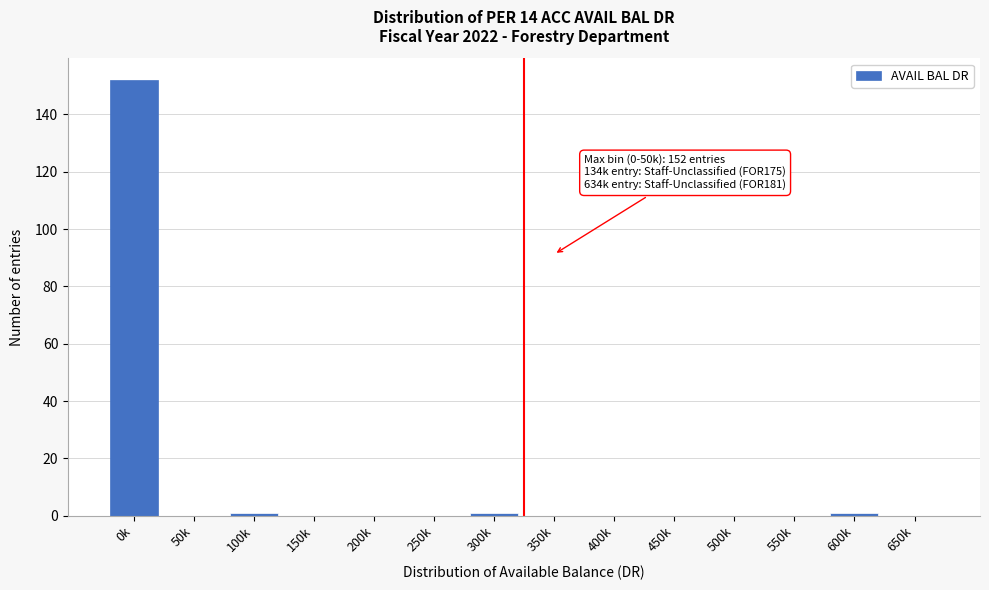

Reading left to right, list all the values displayed in this chart.

0k=152	50k=0	100k=1	150k=0	200k=0	250k=0	300k=1	350k=0	400k=0	450k=0	500k=0	550k=0	600k=1	650k=0